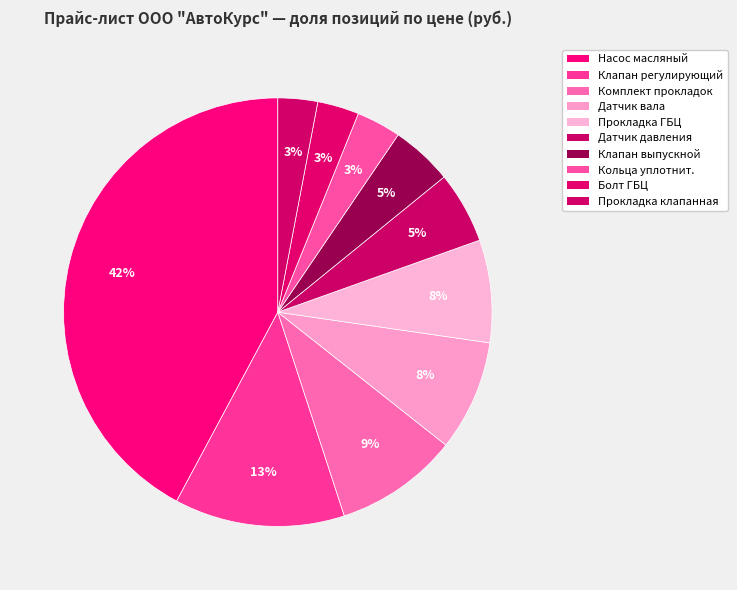

How many slices are in this pie chart?

10